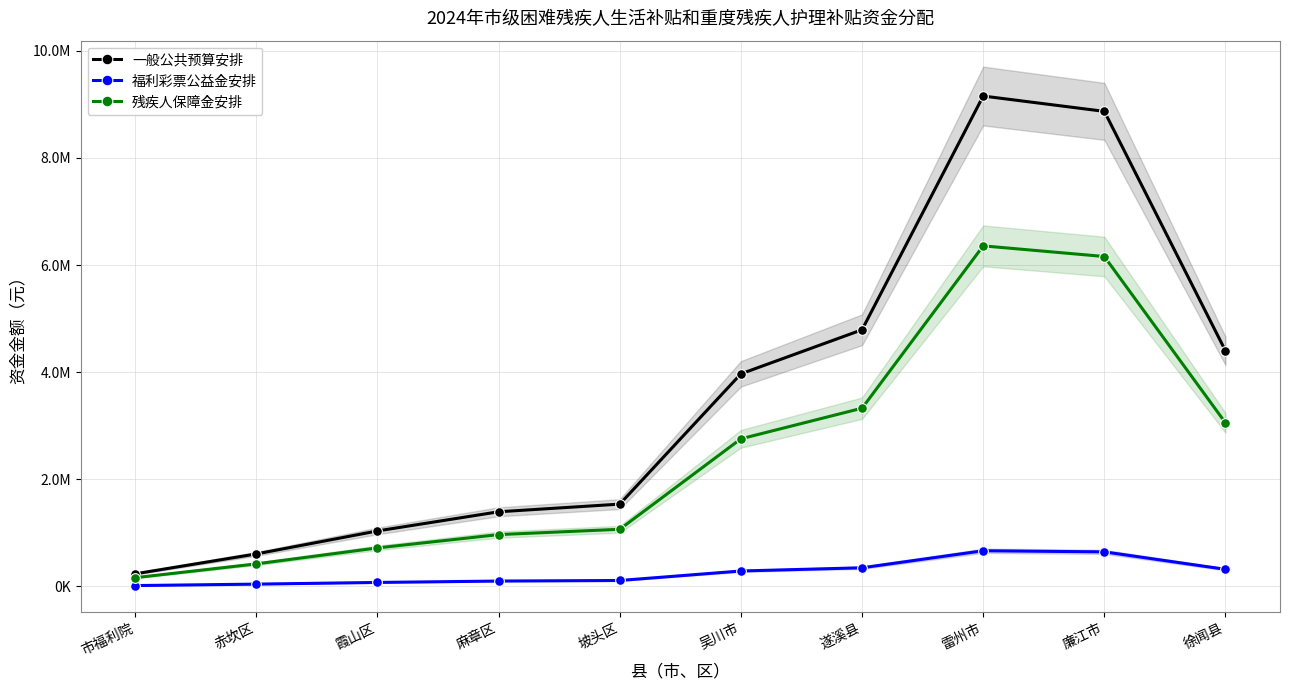

Reading right to left, extract all data points from this chart.

一般公共预算安排: 4398408	8868338	9154414	4791764	3969297	1537656	1394618	1037023	607910	236572
福利彩票公益金安排: 320632	646475	667329	349305	289350	112090	101663	75596	44315	17245
残疾人保障金安排: 3054791	6159253	6357938	3327983	2756762	1067935	968592	720235	422207	164304